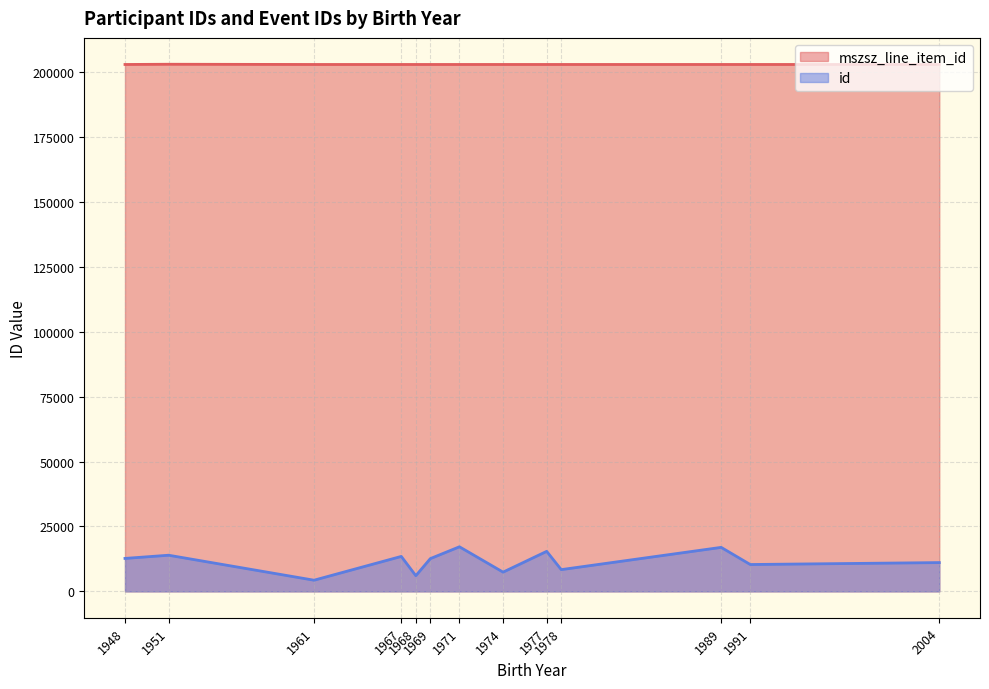

Which series changed the most between 1969 and 1971?

id